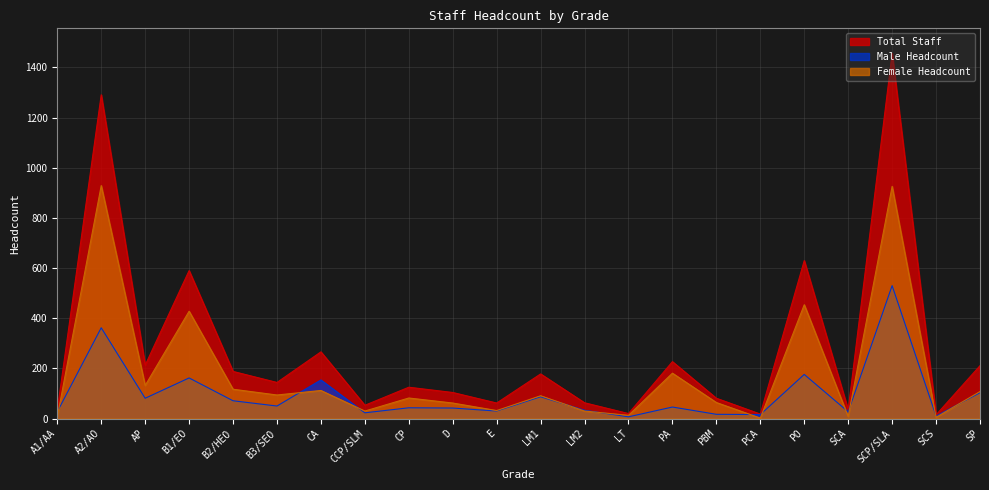

List the series in order of their overall mean, highest first.

Total Staff, Female Headcount, Male Headcount